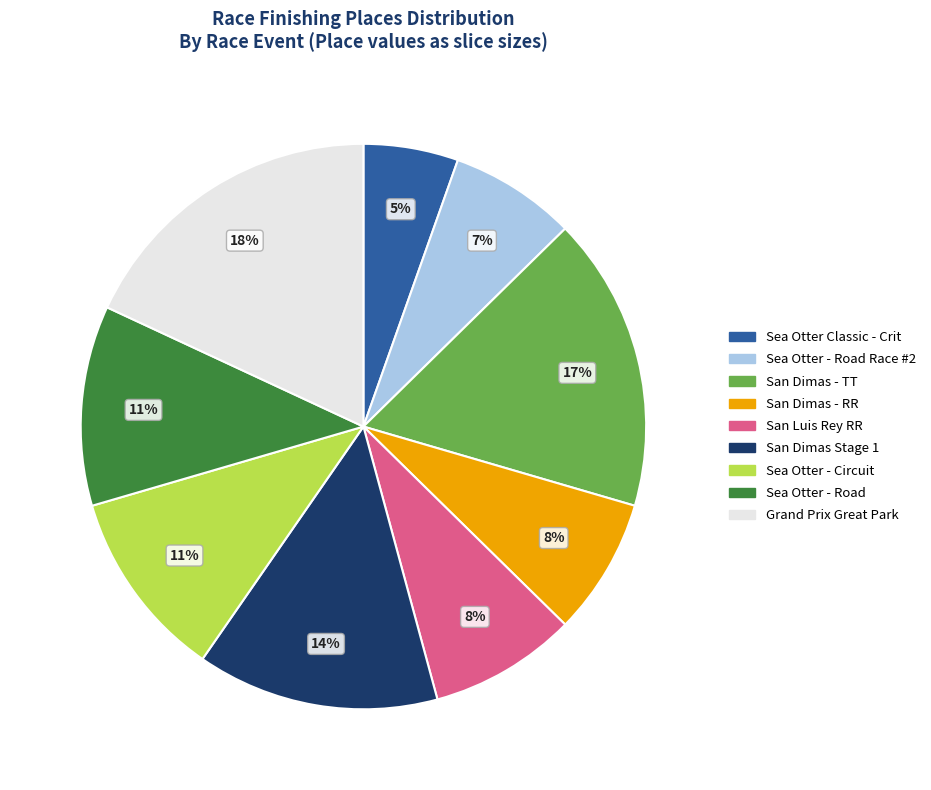

To the nearest percent, what percentage of the pie is San Dimas - RR?

8%